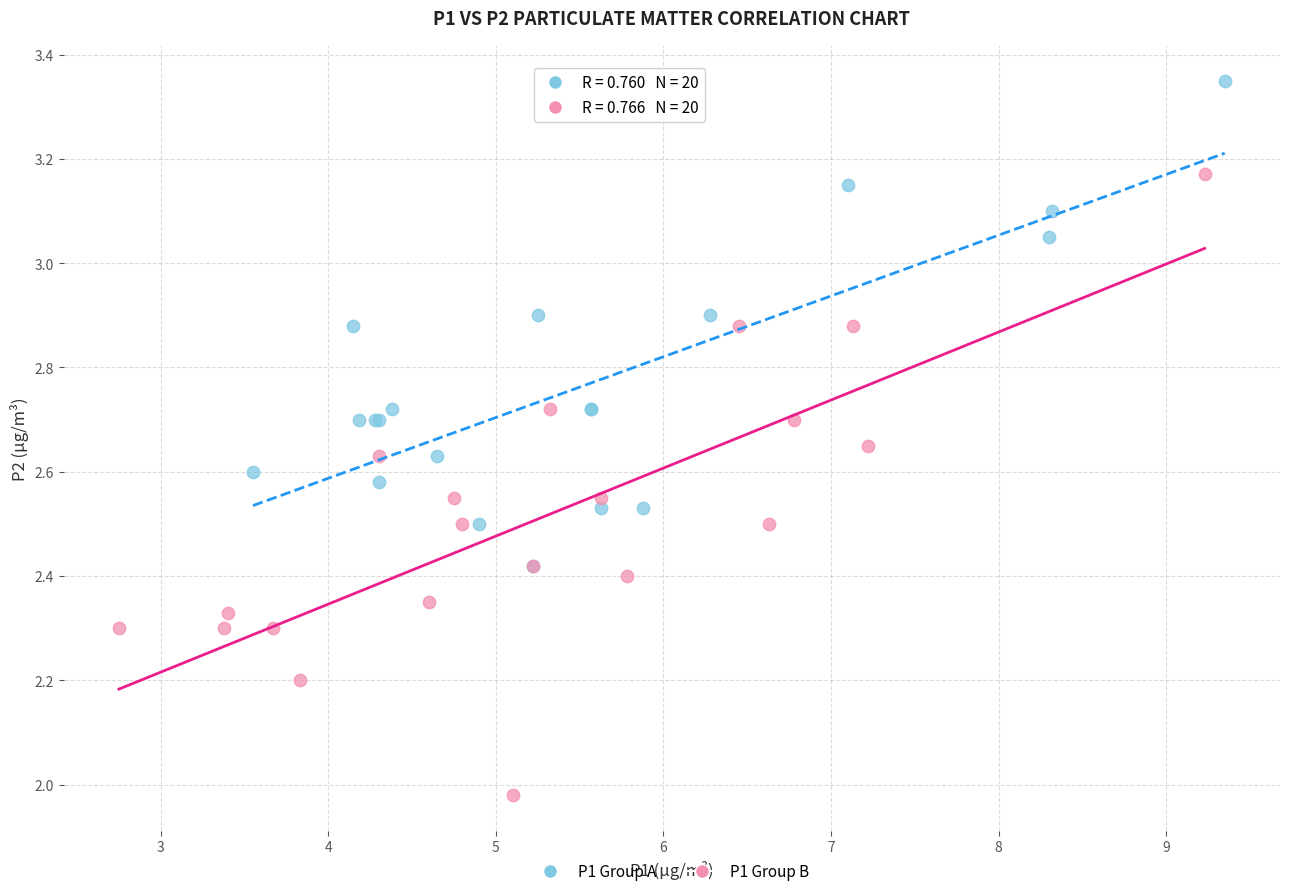

Which series contains the lowest Y value?

P1 Group B